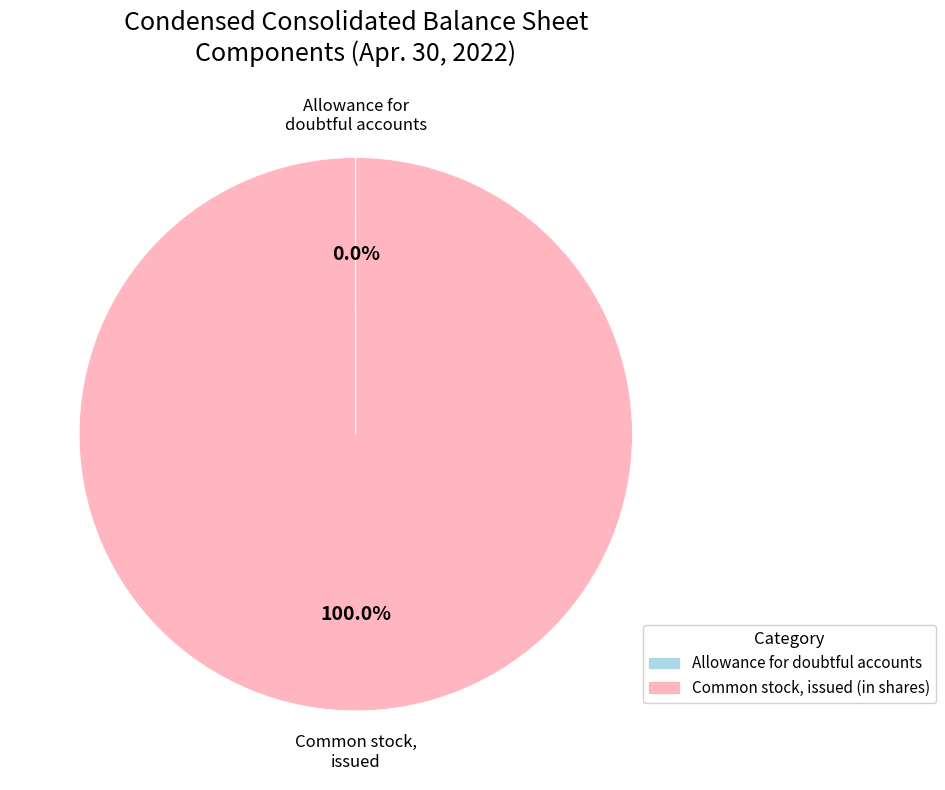

True or false: Common stock, issued (in shares) accounts for 100% of the total.

True